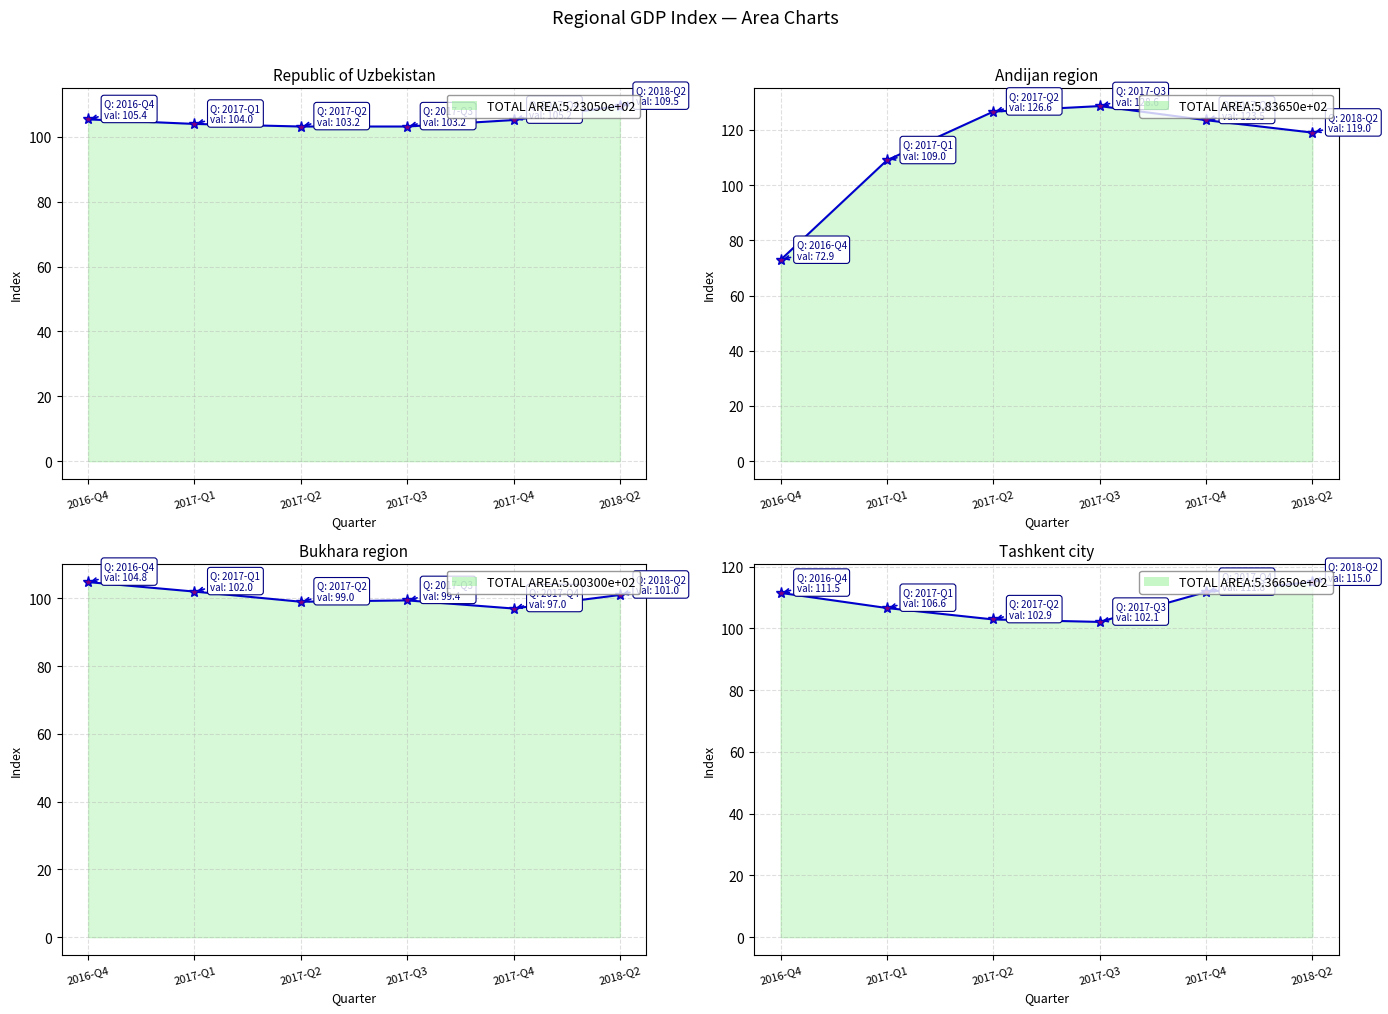

After their last crossing, which series has the higher values: Republic of Uzbekistan or Tashkent city?

Tashkent city